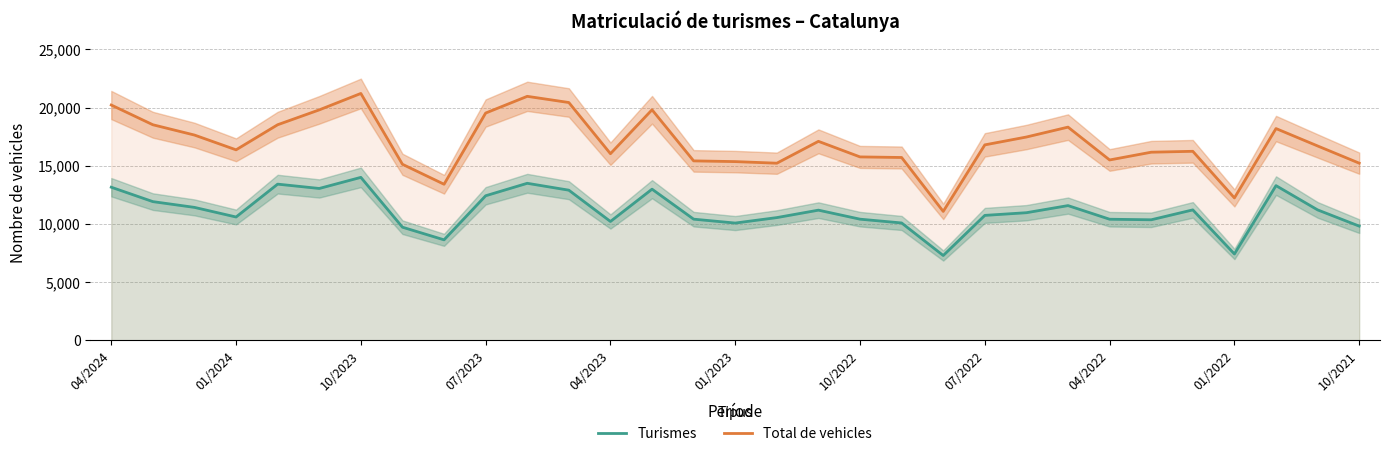

How many lines are shown in the chart?

2